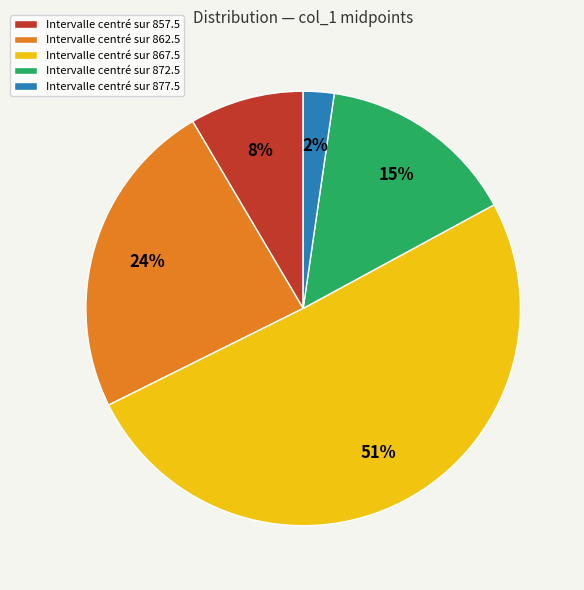

To the nearest percent, what portion does Intervalle centré sur 877.5 represent?

2%